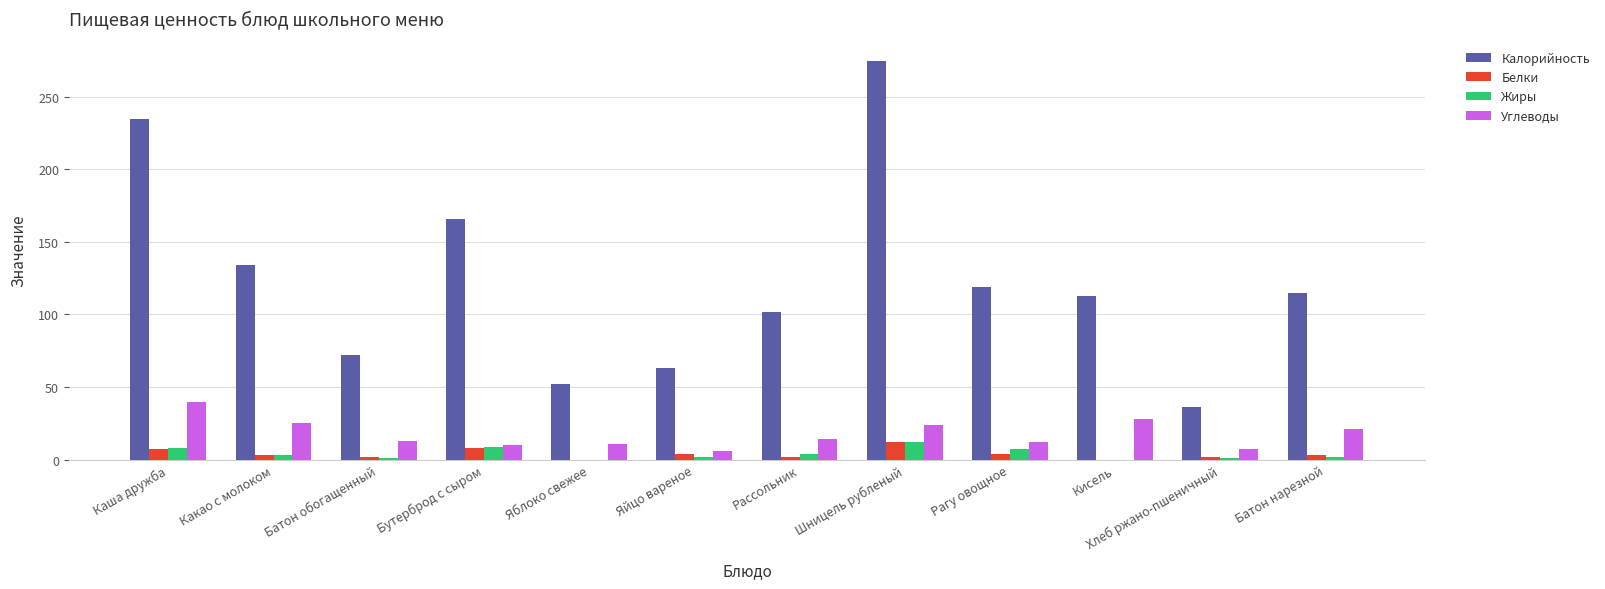

What is the approximate value of Калорийность at Хлеб ржано-пшеничный?

36